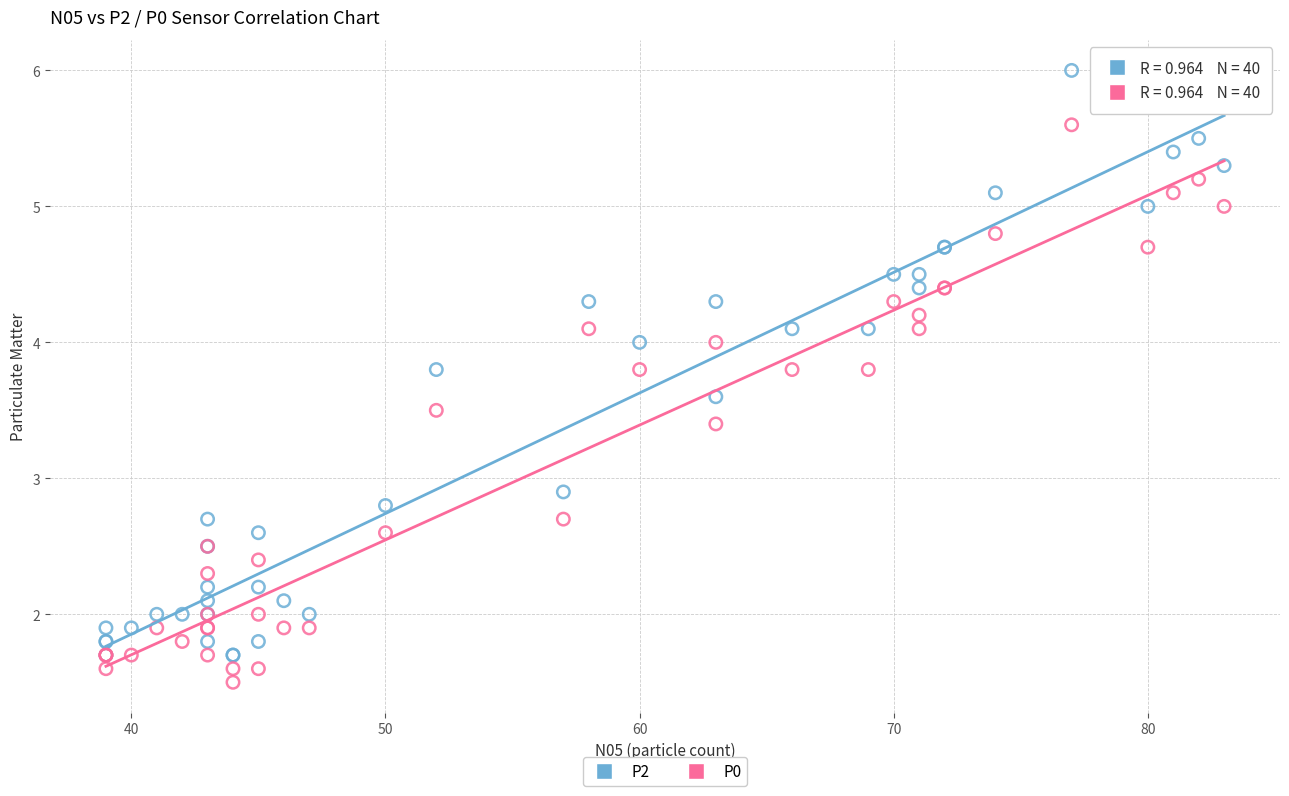

In the P0 series, what Y value is closest to 3?

2.7